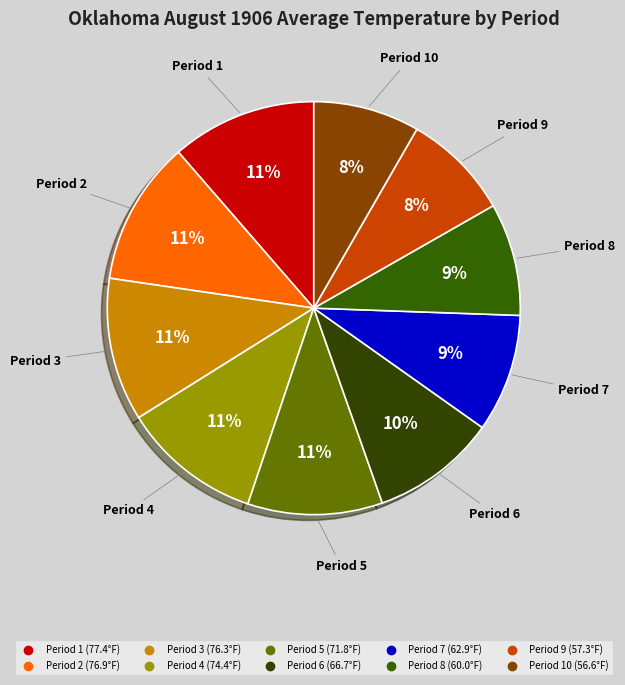

How many segments does this pie chart have?

10